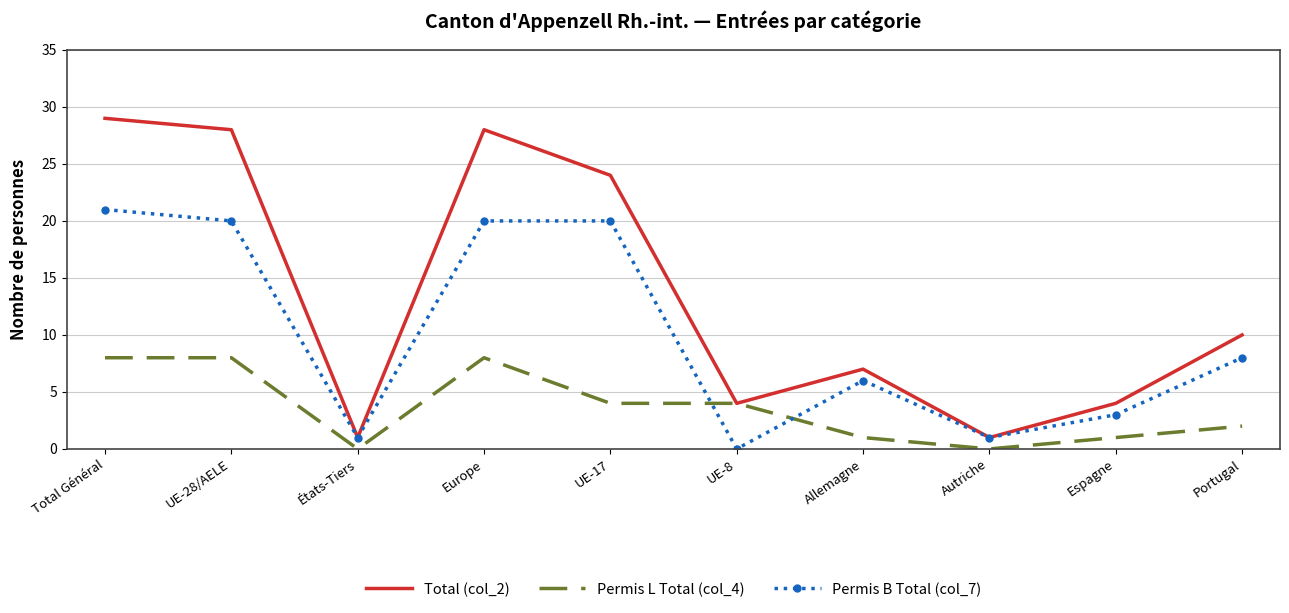

Reading left to right, what are all the values shown in this chart?

Total (col_2): Total Général=29	UE-28/AELE=28	États-Tiers=1	Europe=28	UE-17=24	UE-8=4	Allemagne=7	Autriche=1	Espagne=4	Portugal=10
Permis L Total (col_4): Total Général=8	UE-28/AELE=8	États-Tiers=0	Europe=8	UE-17=4	UE-8=4	Allemagne=1	Autriche=0	Espagne=1	Portugal=2
Permis B Total (col_7): Total Général=21	UE-28/AELE=20	États-Tiers=1	Europe=20	UE-17=20	UE-8=0	Allemagne=6	Autriche=1	Espagne=3	Portugal=8